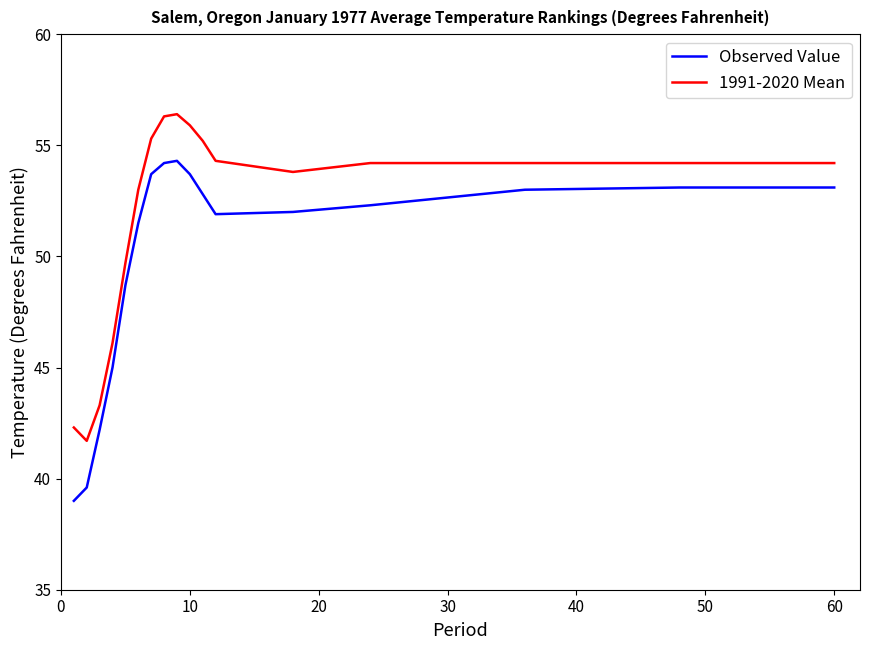

List the series in order of their overall mean, lowest first.

Observed Value, 1991-2020 Mean